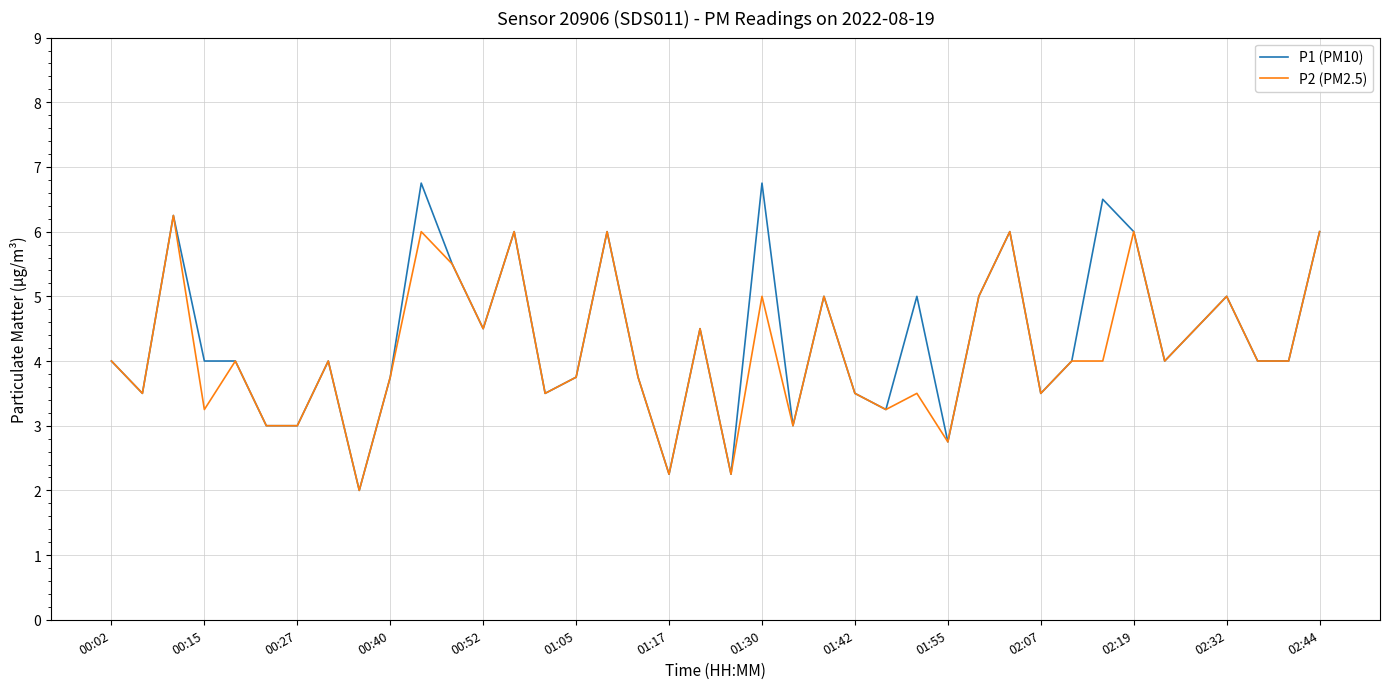

What is the minimum value for P1 (PM10)?

2.0